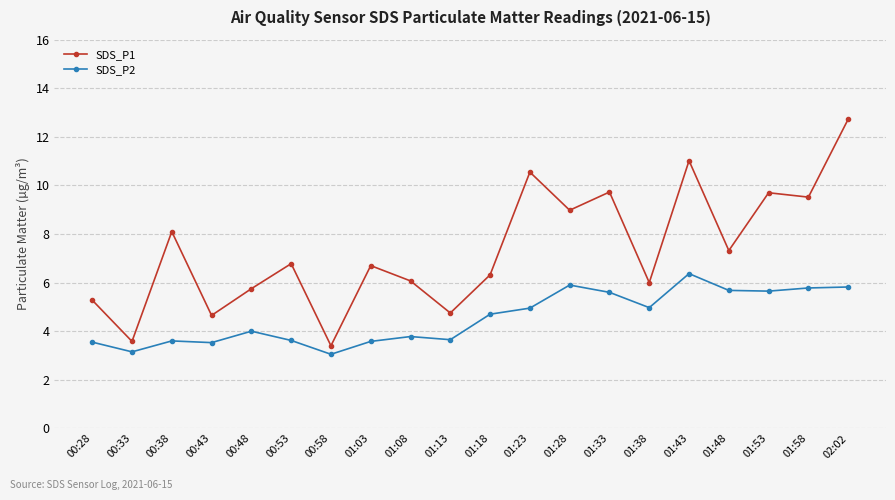

Where is the first local minimum for SDS_P2?

00:33